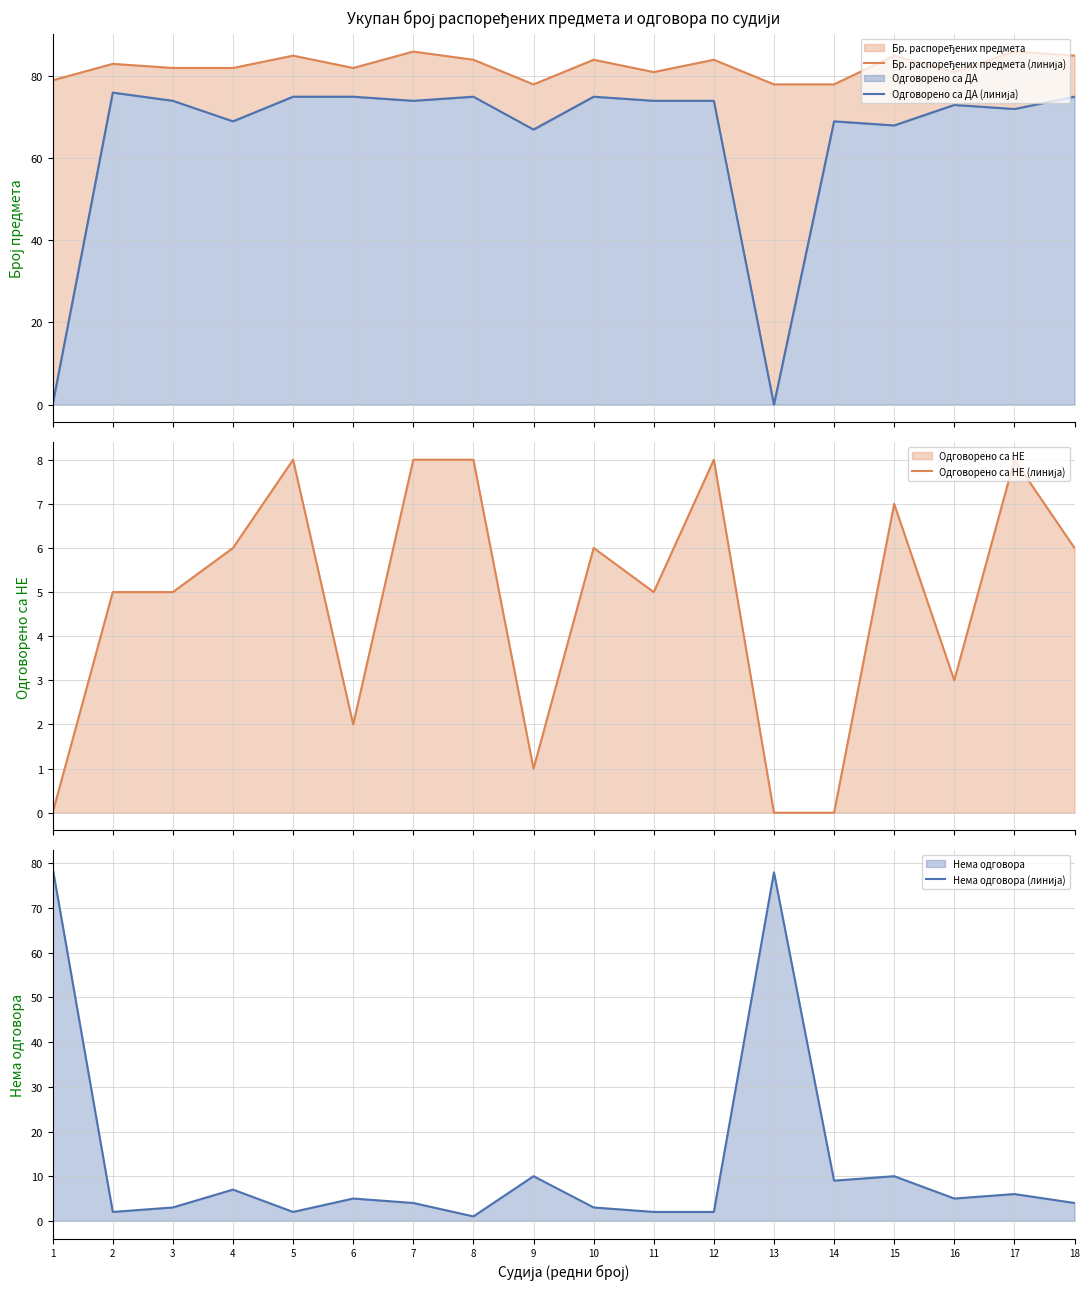

What is the value of the Одговорено са ДА (линија) point at the 4th from the left?

69